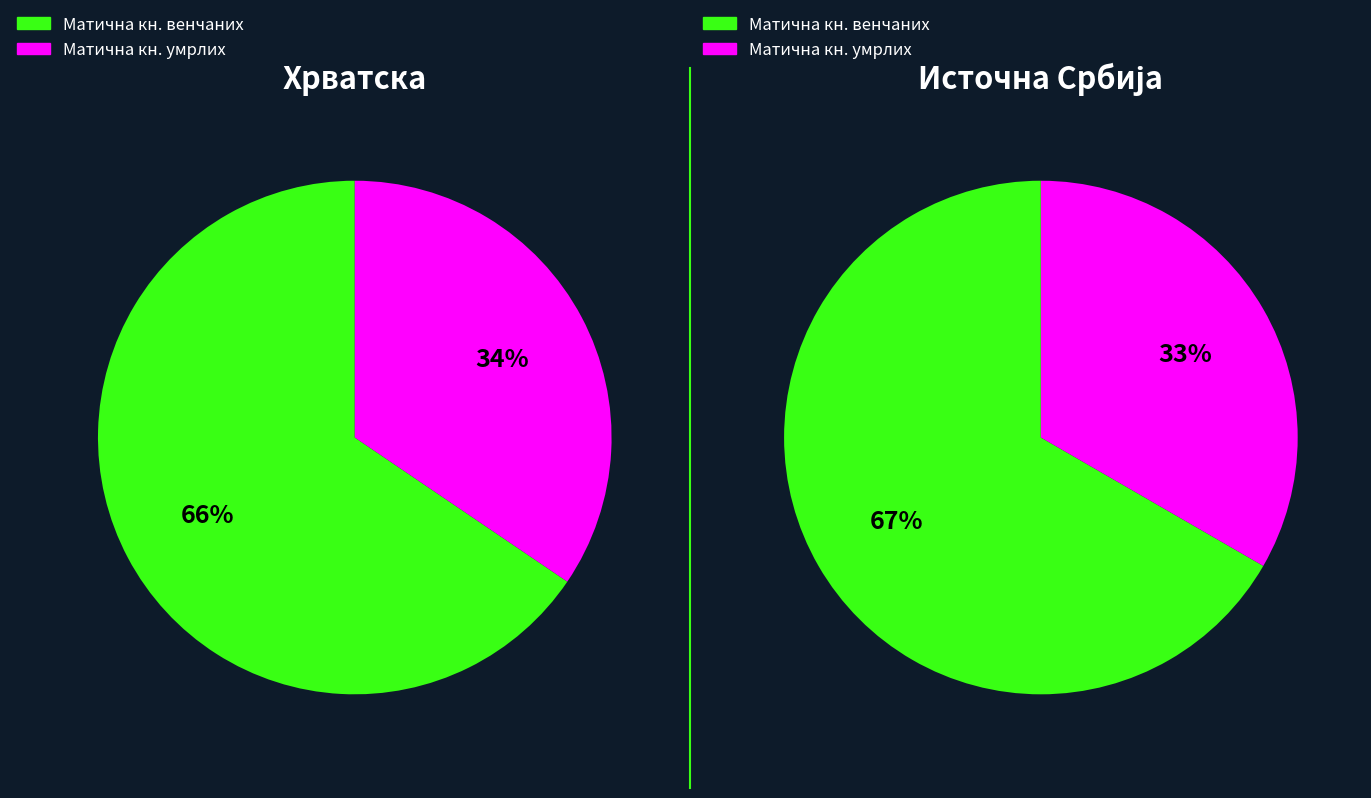

What is the smallest slice in the pie chart?

Матична књига умрлих